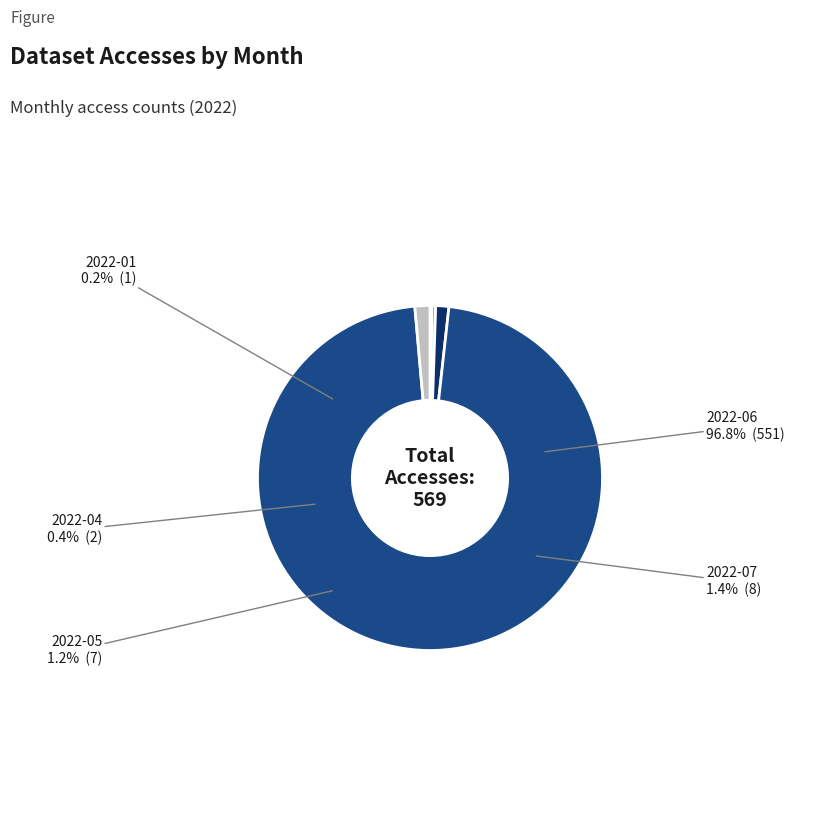

To the nearest percent, what is the combined percentage of 2022-04 and 2022-01?

1%